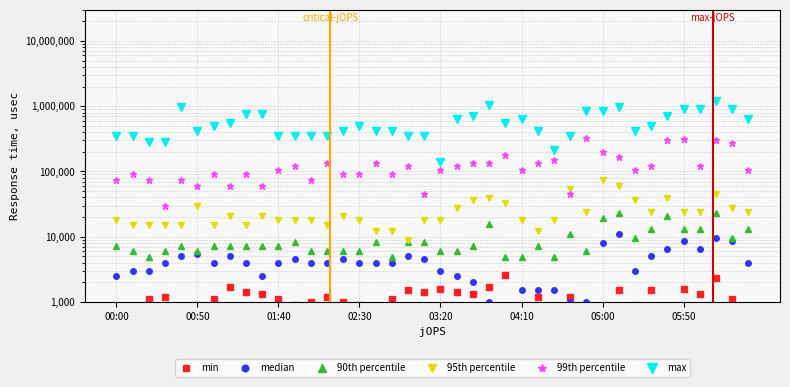

At which label does 99th percentile first exceed 105000?

11